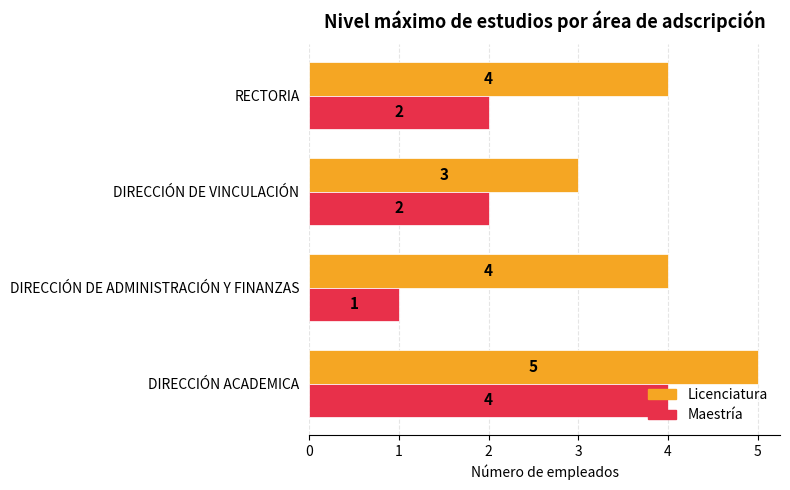

Read the Licenciatura value at DIRECCIÓN DE ADMINISTRACIÓN Y FINANZAS.

4